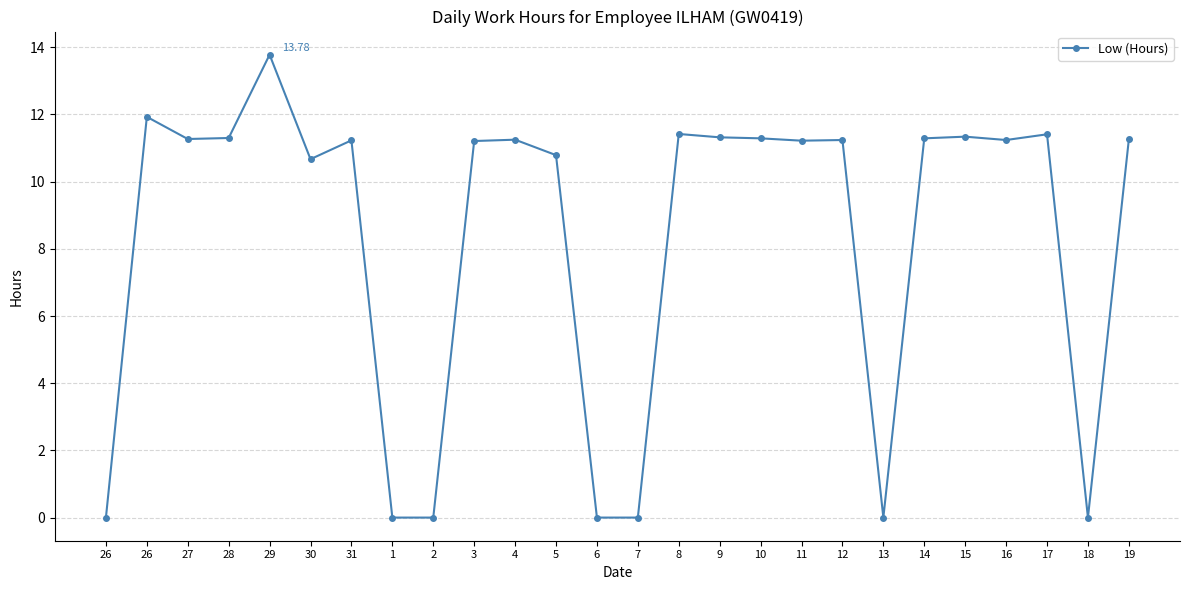

What is the approximate value at 5?

10.8